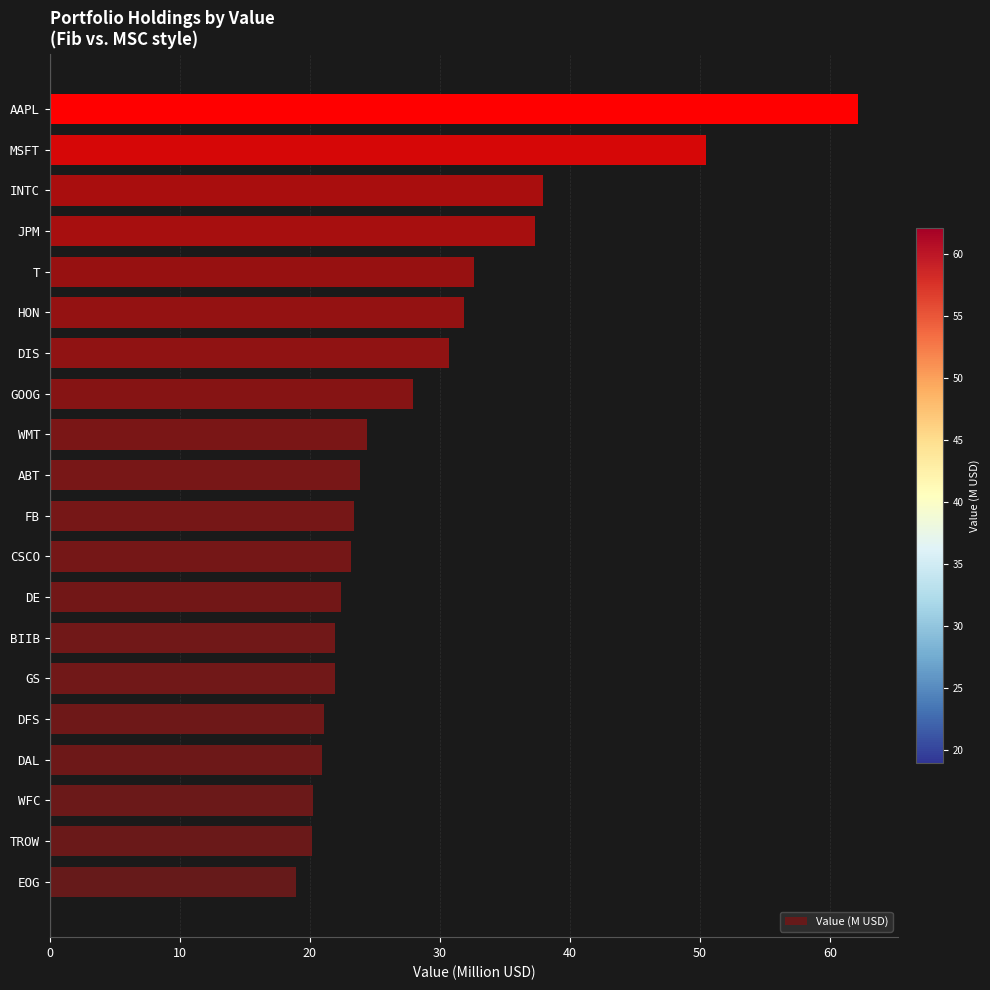

The chart shows a value of 9.1 at JPM. True or false?

False